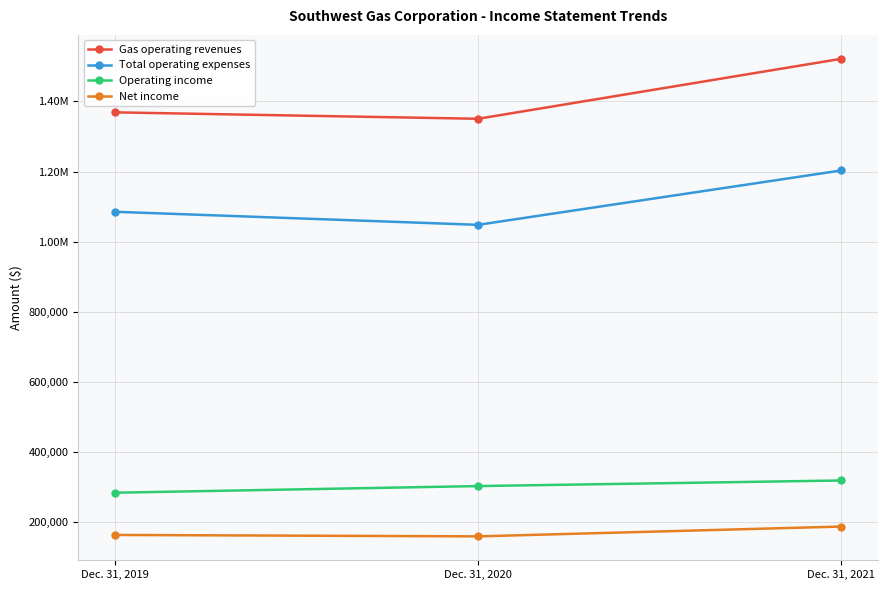

Rank the series at Dec. 31, 2020 from highest to lowest value.

Gas operating revenues, Total operating expenses, Operating income, Net income